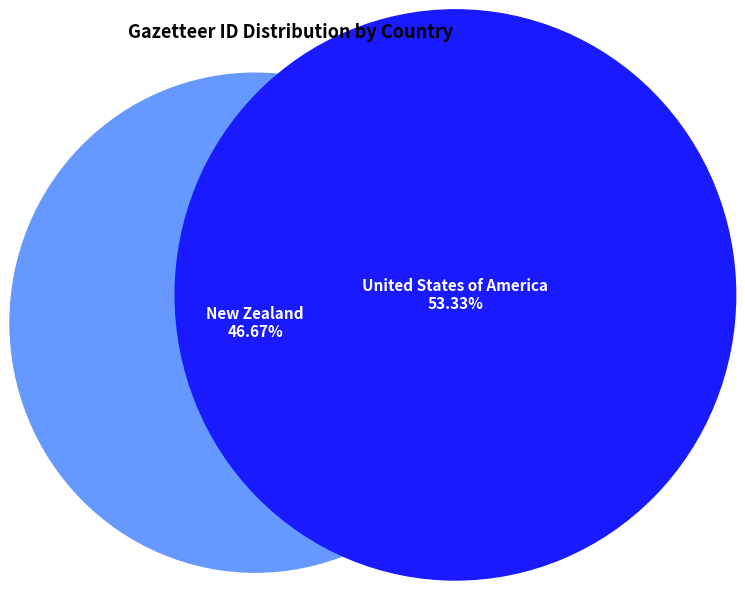

What percentage is NOT represented by New Zealand?

53.3%